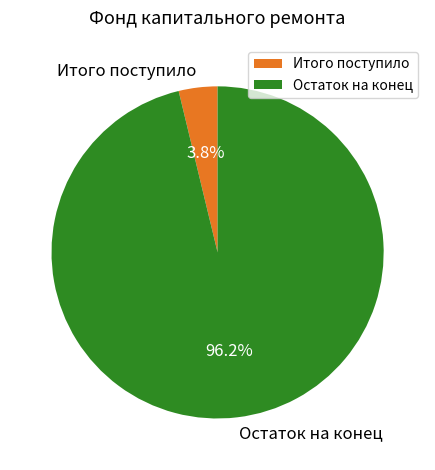

The Остаток на конец slice represents 85% of the pie. True or false?

False